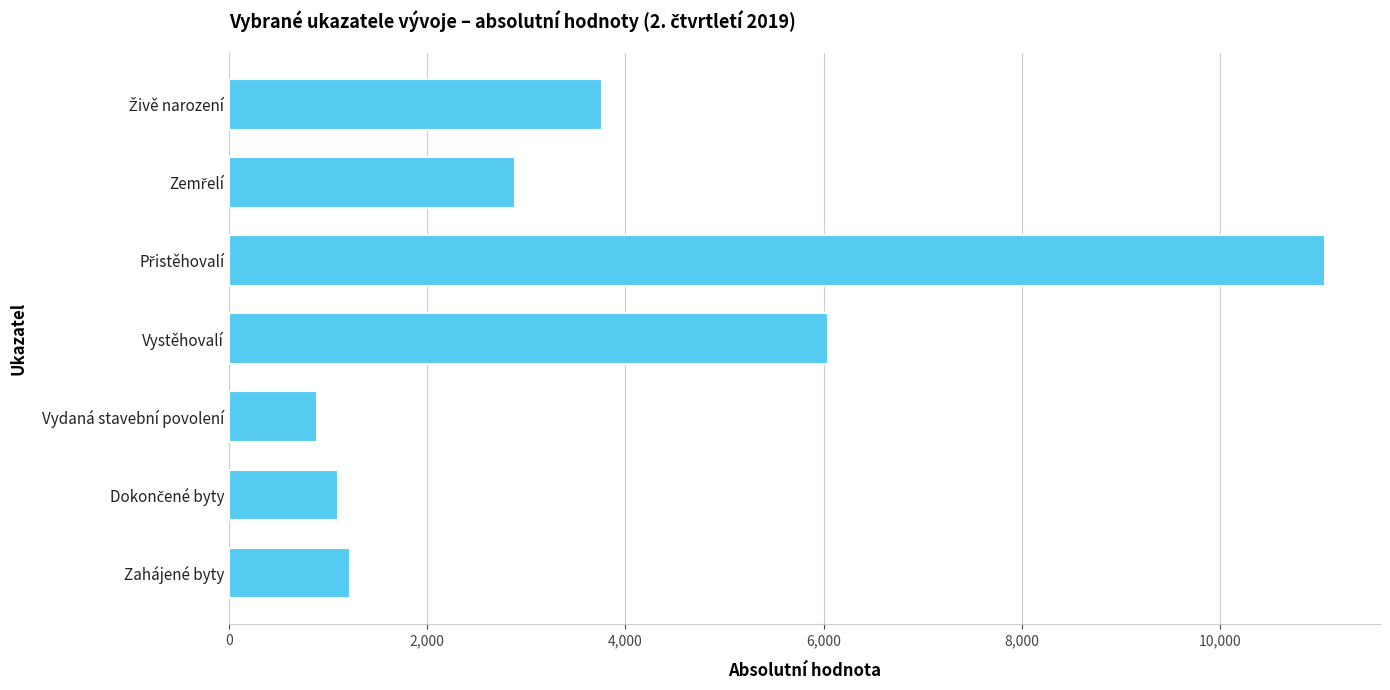

Read the value at Zahájené byty, to the nearest 100.

1200